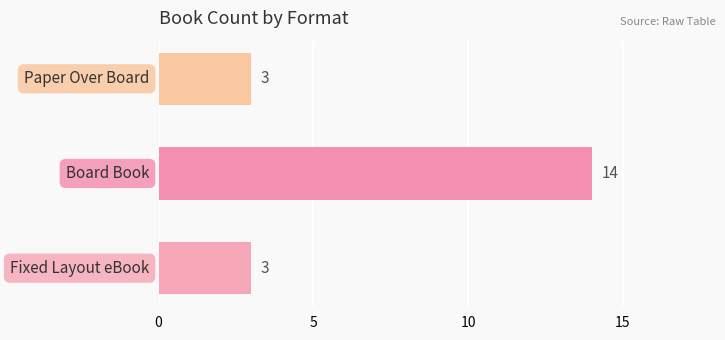

What is the sum of all values?

20